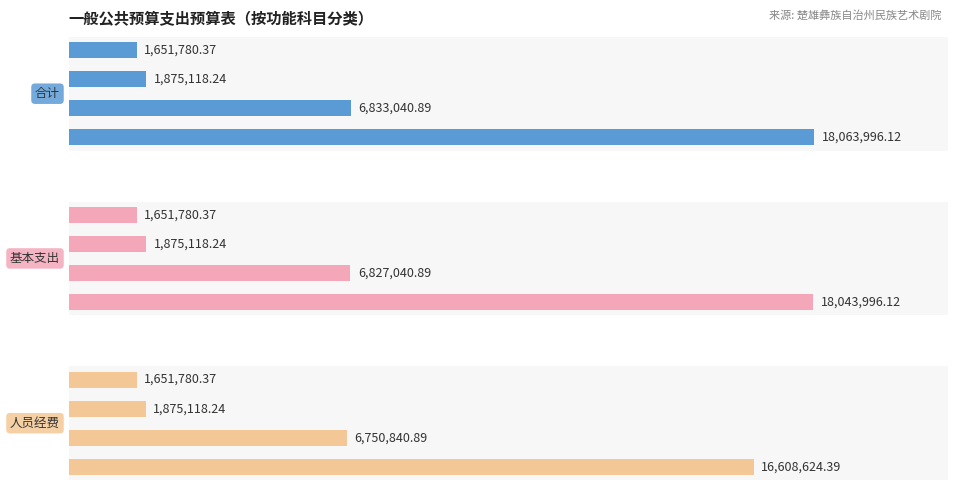

Rank the series at 0.50 from lowest to highest value.

合计, 基本支出, 人员经费